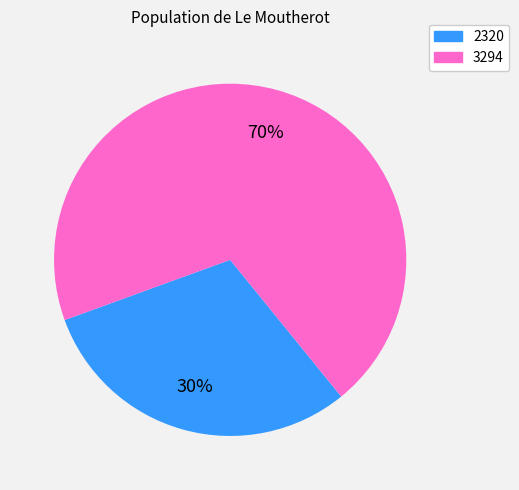

To the nearest percent, what percentage of the pie is 3294?

70%